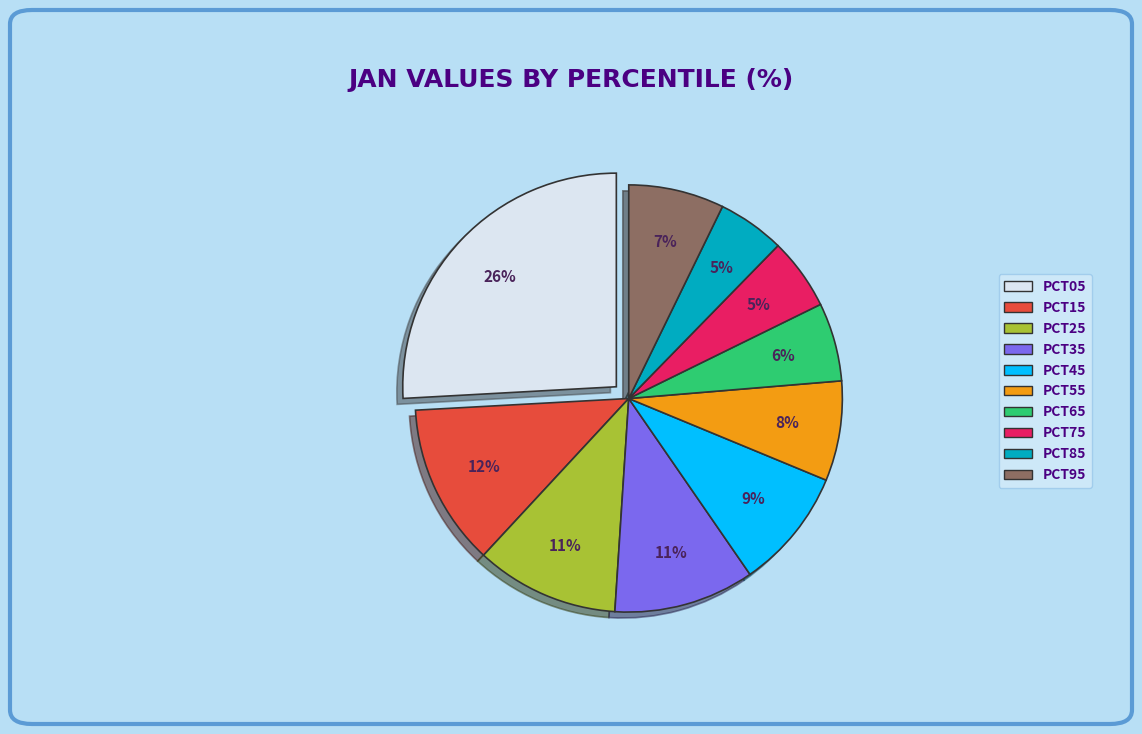

Between PCT95 and PCT05, which is larger?

PCT05